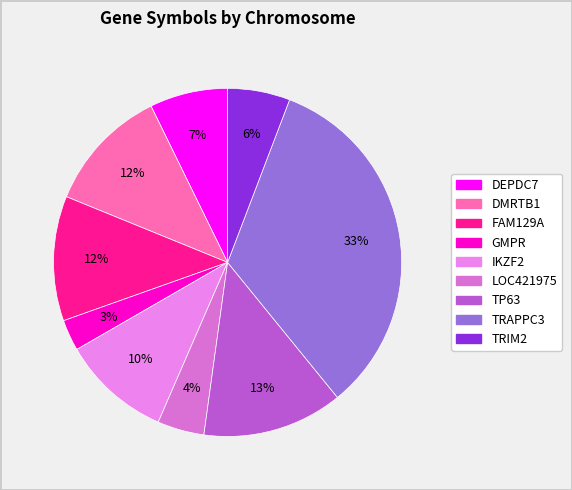

Rank the categories by value from lowest to highest.

GMPR, LOC421975, TRIM2, DEPDC7, IKZF2, DMRTB1, FAM129A, TP63, TRAPPC3